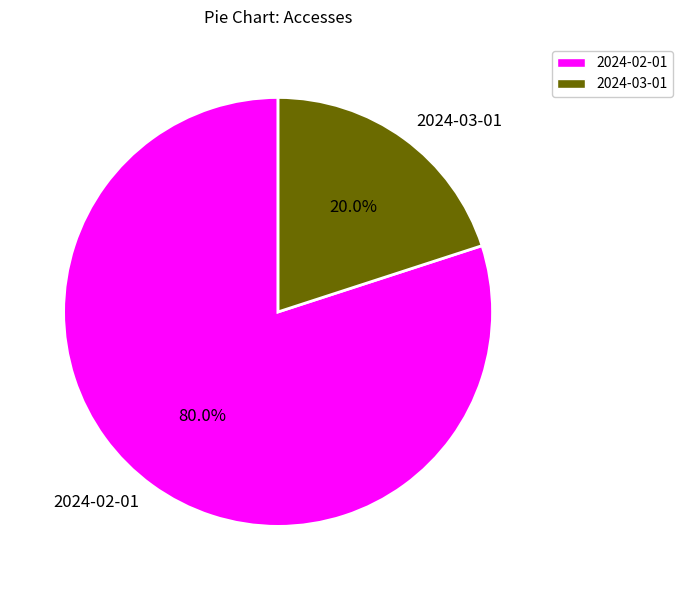

To the nearest percent, what is the combined percentage of 2024-03-01 and 2024-02-01?

100%